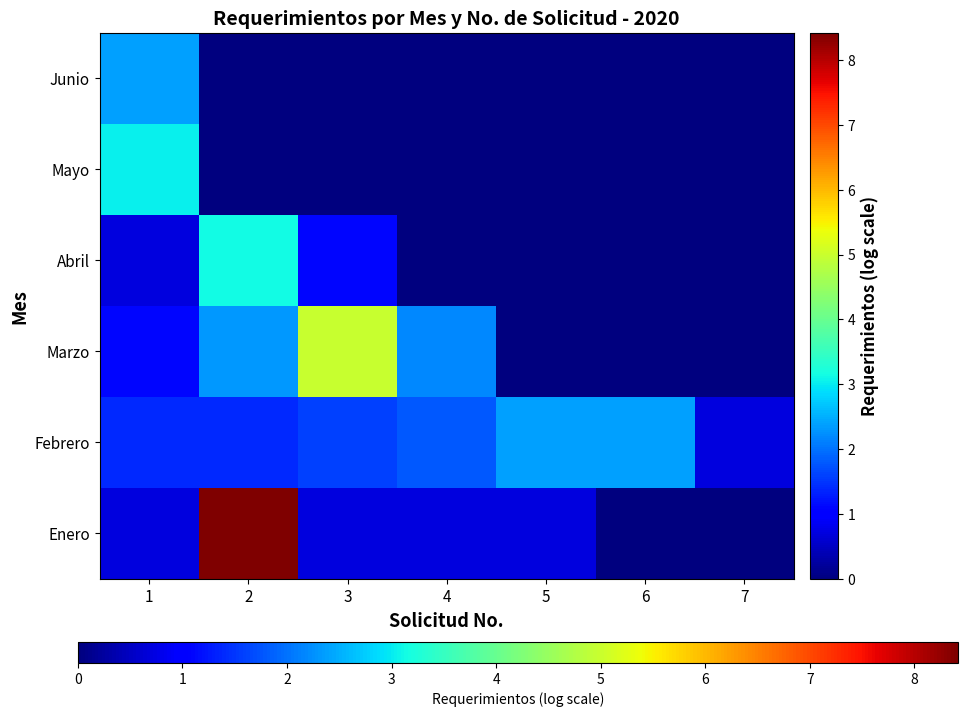

Reading left to right, list all the values displayed in this chart.

Enero: 1=0.7	2=8.4	3=0.7	4=0.7	5=0.7	6=0.0	7=0.0
Febrero: 1=1.4	2=1.4	3=1.6	4=1.8	5=2.4	6=2.4	7=0.7
Marzo: 1=1.1	2=2.3	3=5.0	4=2.2	5=0.0	6=0.0	7=0.0
Abril: 1=0.7	2=3.1	3=1.1	4=0.0	5=0.0	6=0.0	7=0.0
Mayo: 1=3.0	2=0.0	3=0.0	4=0.0	5=0.0	6=0.0	7=0.0
Junio: 1=2.4	2=0.0	3=0.0	4=0.0	5=0.0	6=0.0	7=0.0